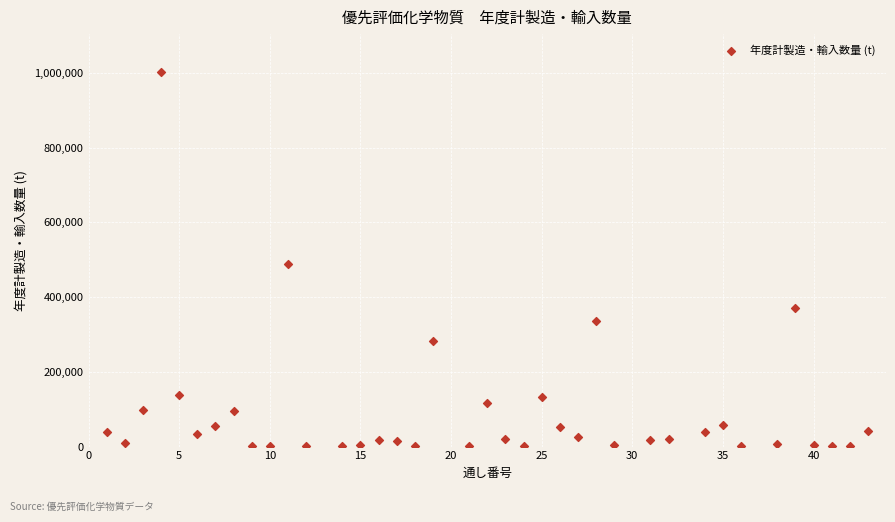

What is the range of X values (max minus min)?

42